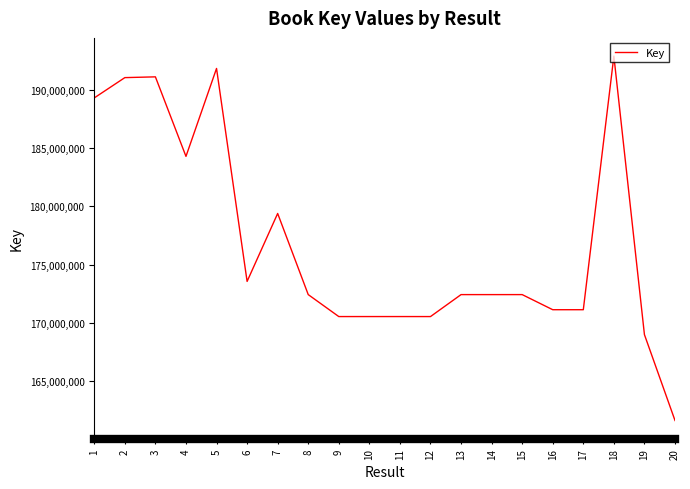

What is the difference between the values at 14 and 17?

1295594